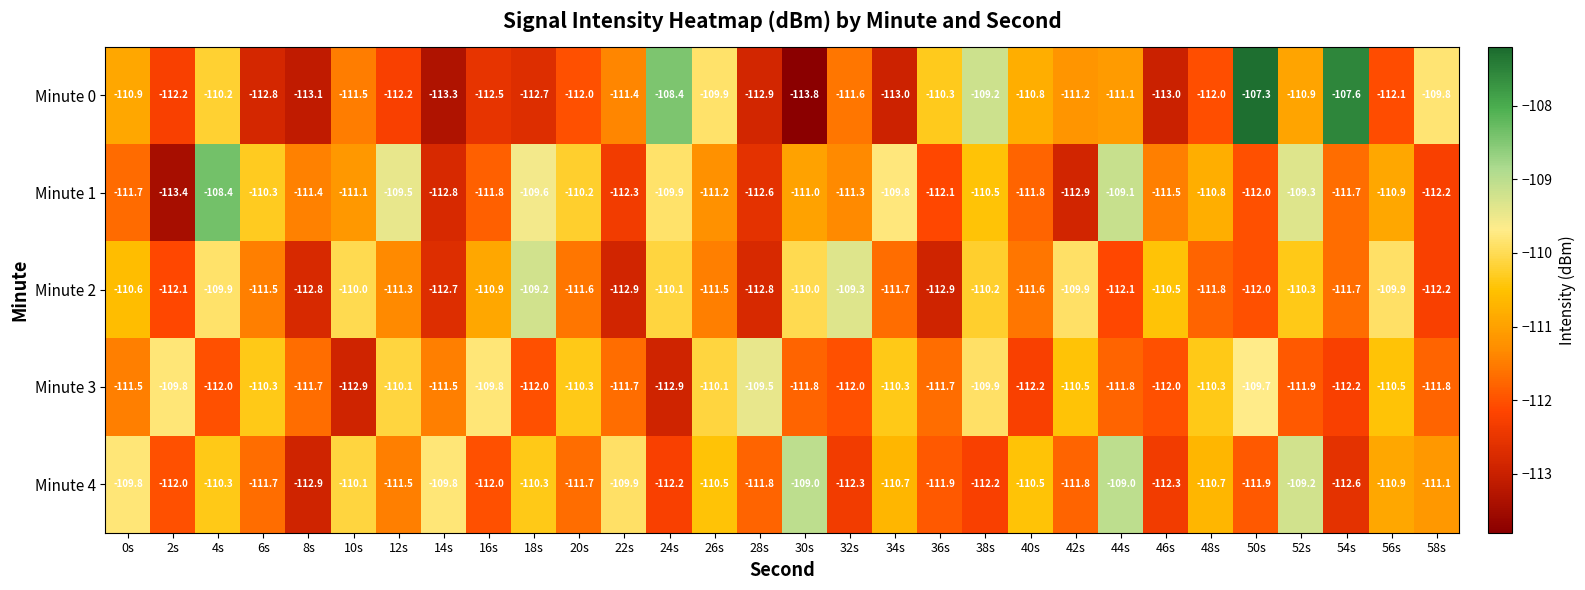

Is the value of Minute 2 at 12s greater than the value of Minute 4 at 46s?

Yes